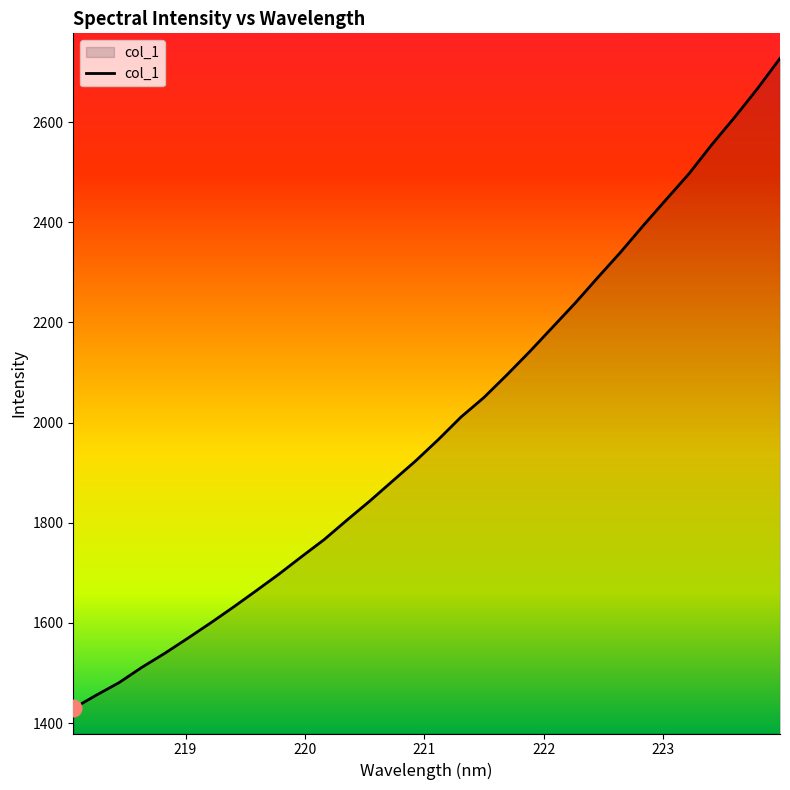

What is the difference between the maximum and minimum values?

1297.8